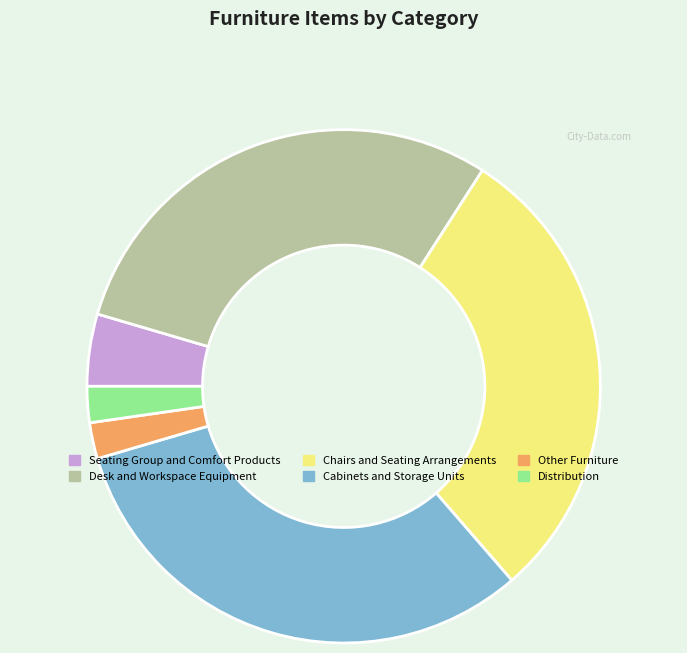

Combined, do Seating Group and Comfort Products and Distribution account for over 50%?

No